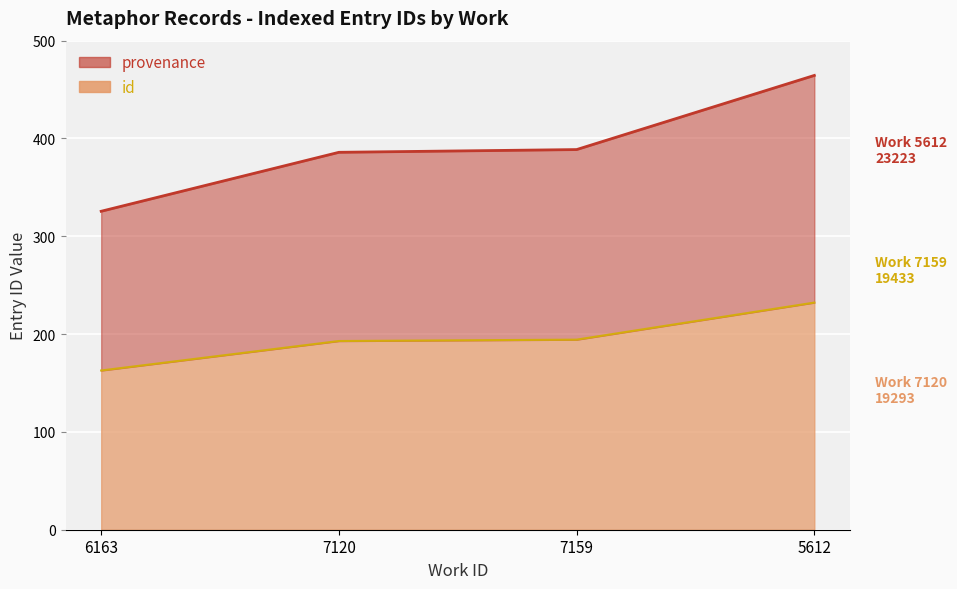

True or false: provenance and id cross at least once.

False